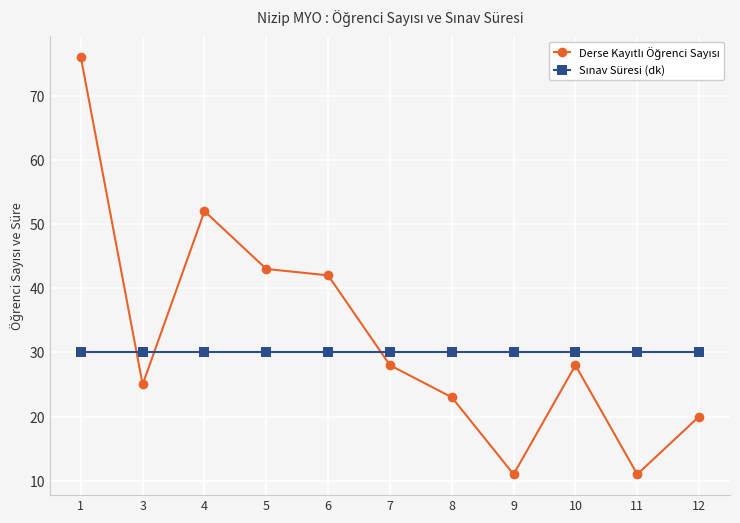

At which category is the sum across all series the highest?

1